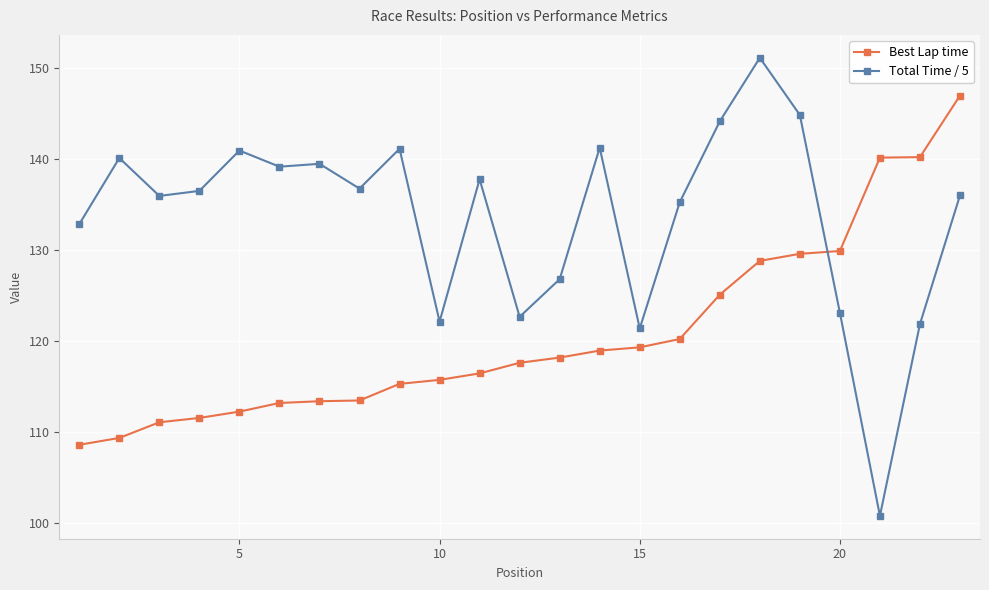

At how many categories does at least one series exceed 128?

19